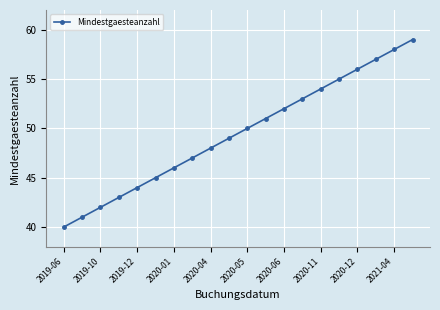

Reading right to left, extract all data points from this chart.

59	58	57	56	55	54	53	52	51	50	49	48	47	46	45	44	43	42	41	40